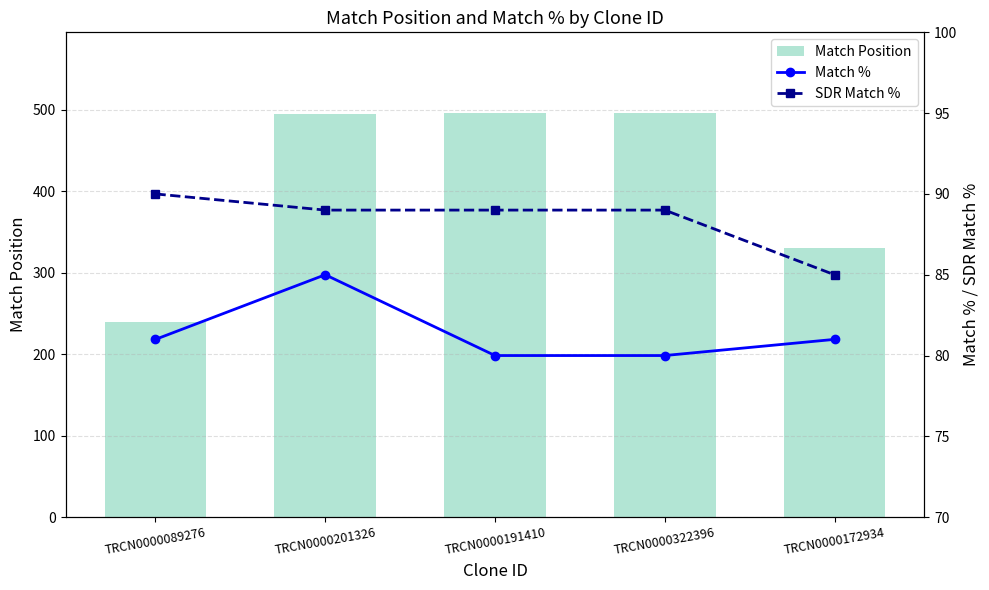

Which category has the lowest value in the SDR Match % series?

TRCN0000172934